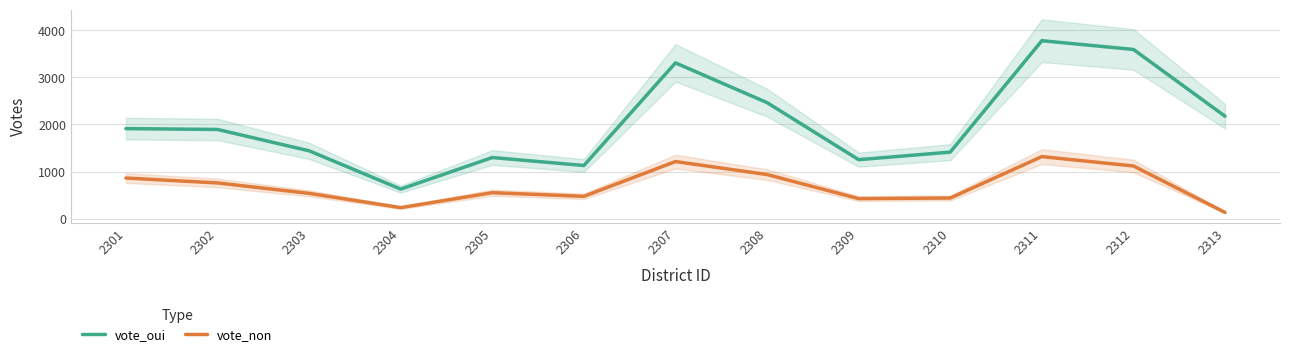

Does the chart have visible grid lines?

Yes